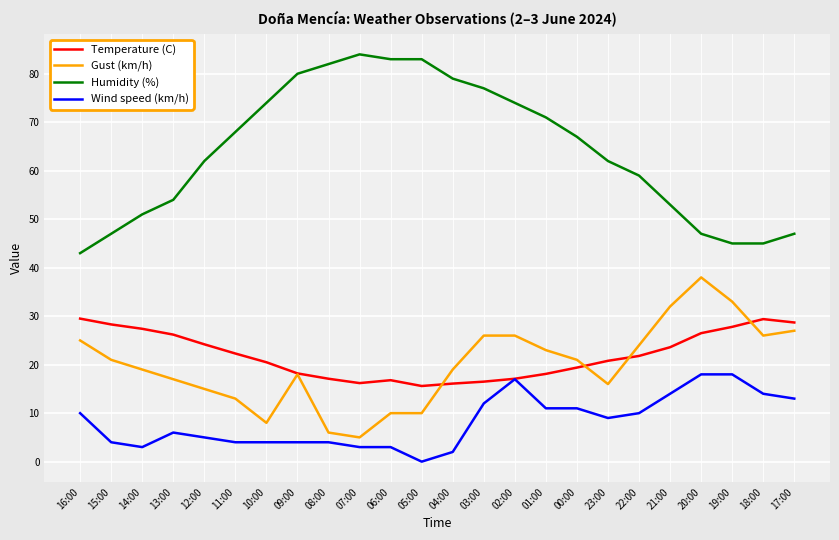

How many lines are shown in the chart?

4